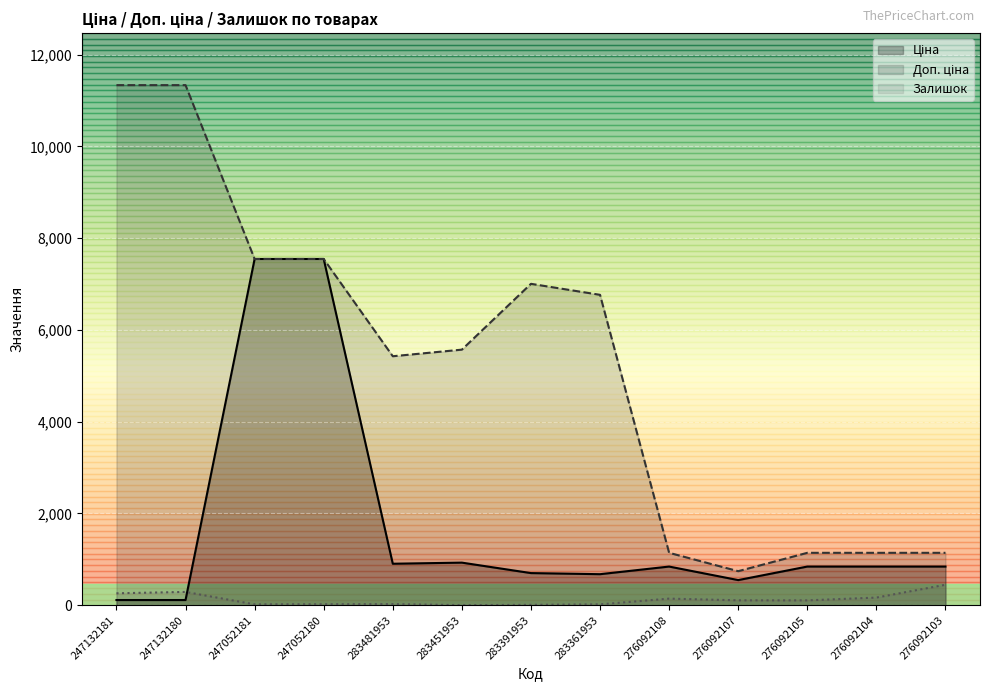

What position from the left is 276092103?

13